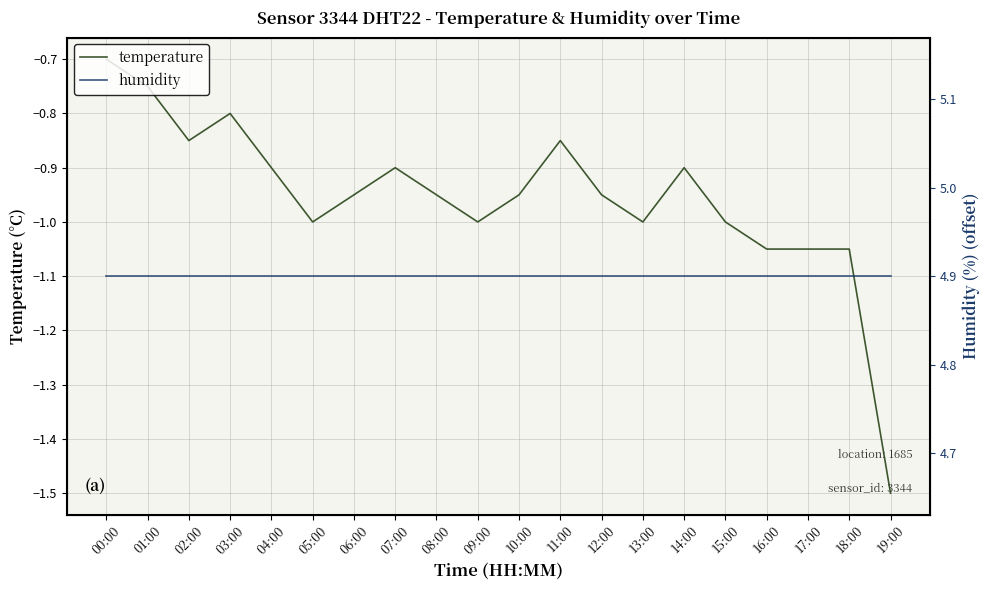

What position from the right is 02:00?

18